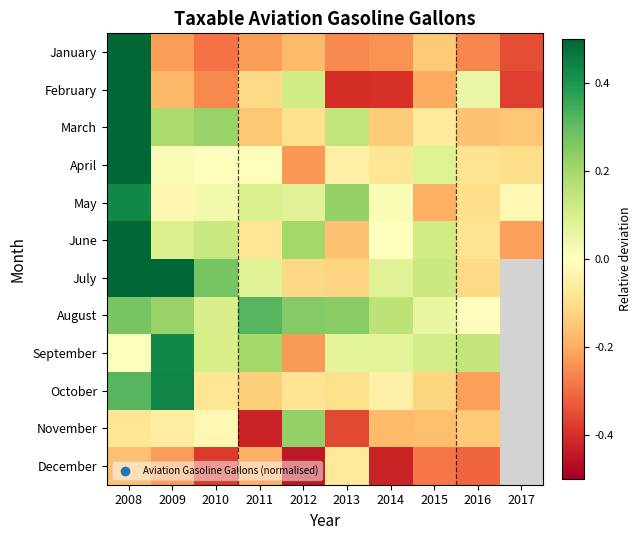

At which category is the sum across all series the highest?

2008